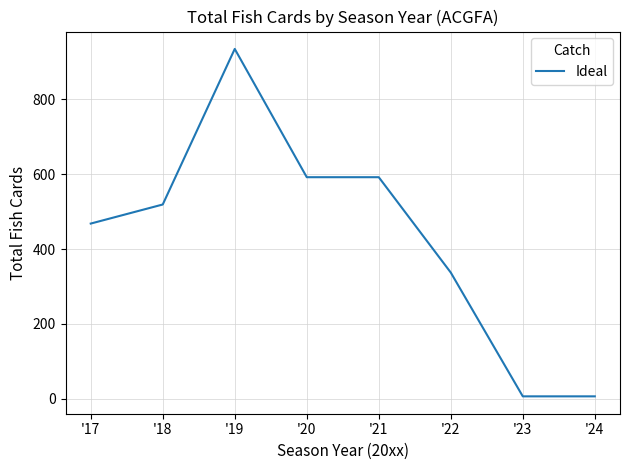

What is the sum of all values?

3455